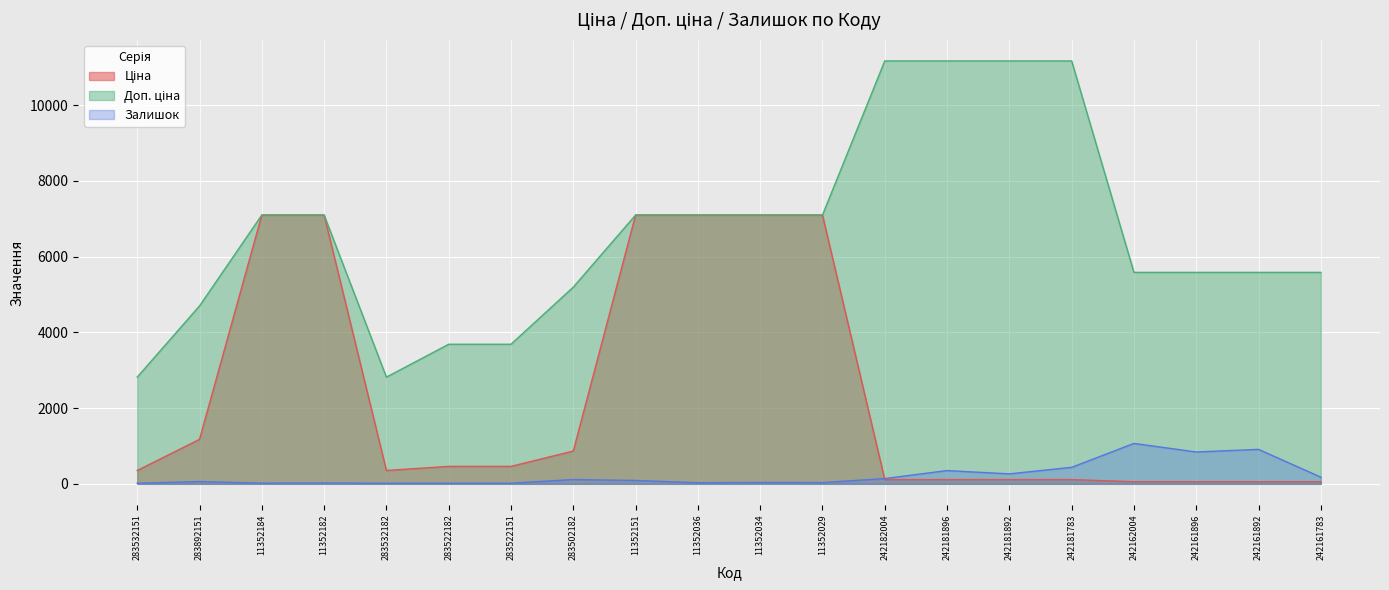

In Залишок, how many points are higher than both neighbors (excluding endpoints)?

7